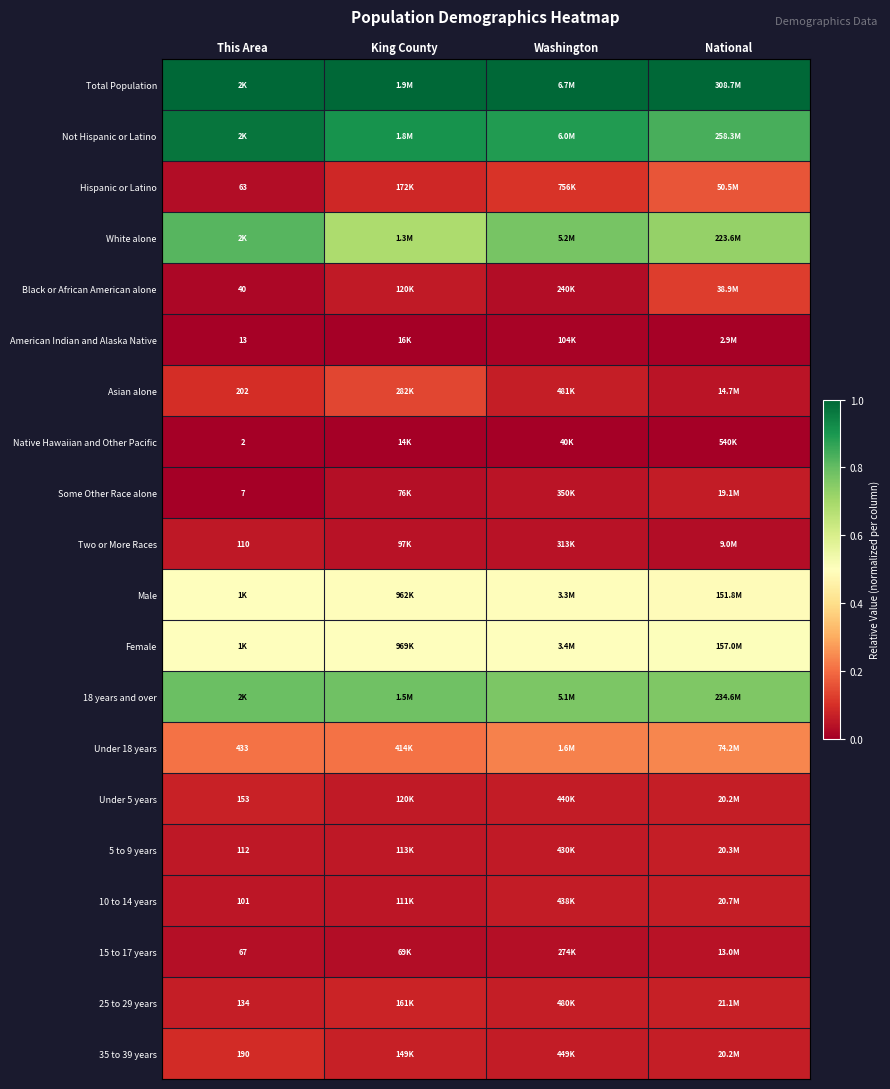

The Two or More Races series shows 0.1 at This Area. True or false?

False